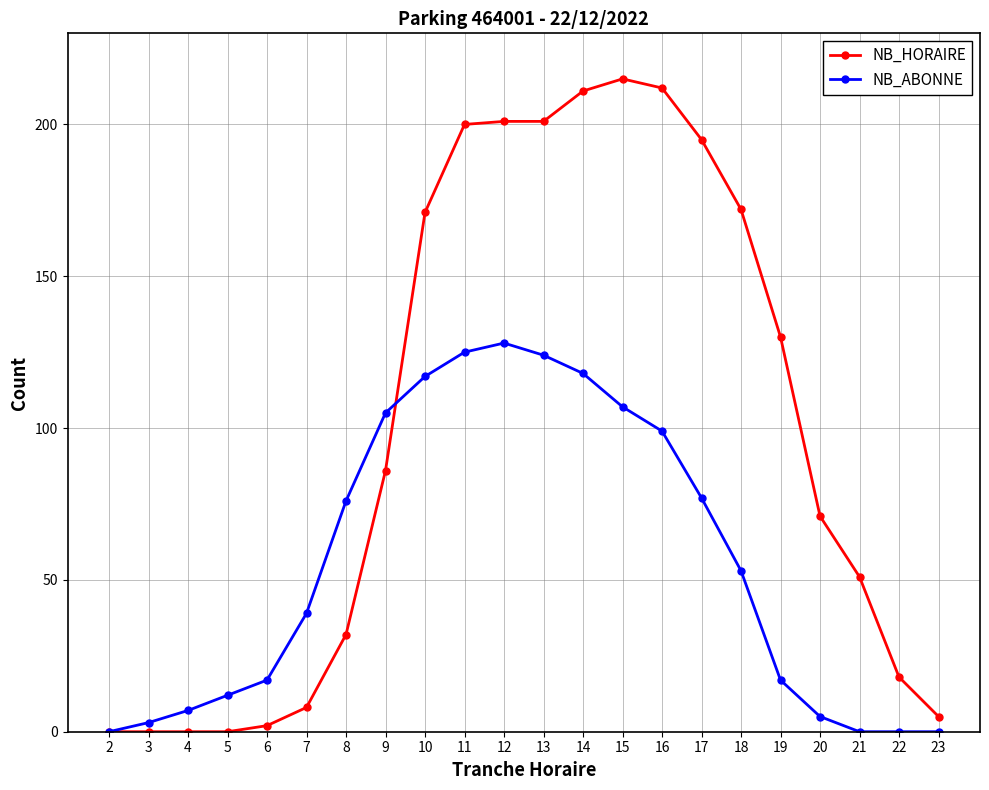

True or false: NB_HORAIRE and NB_ABONNE cross at least once.

True